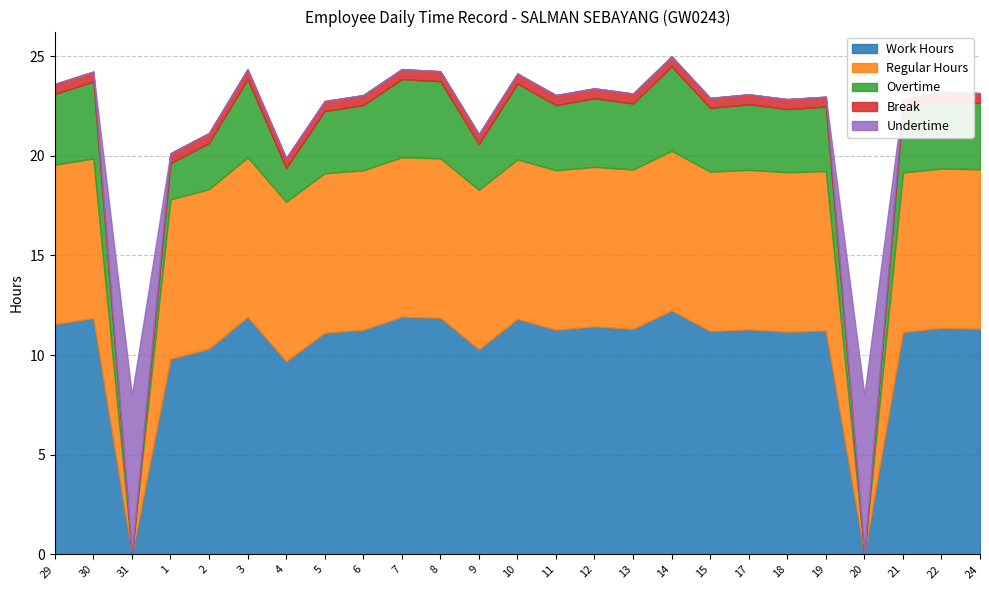

Count the Break values in the range 0 to 1.

25